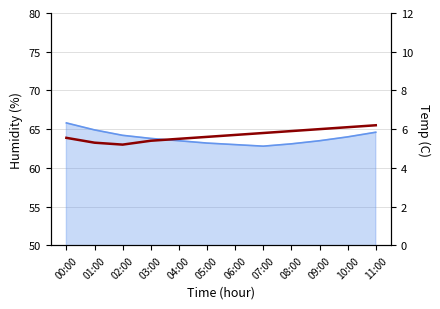

The value at 03:00 is 9.1. True or false?

False